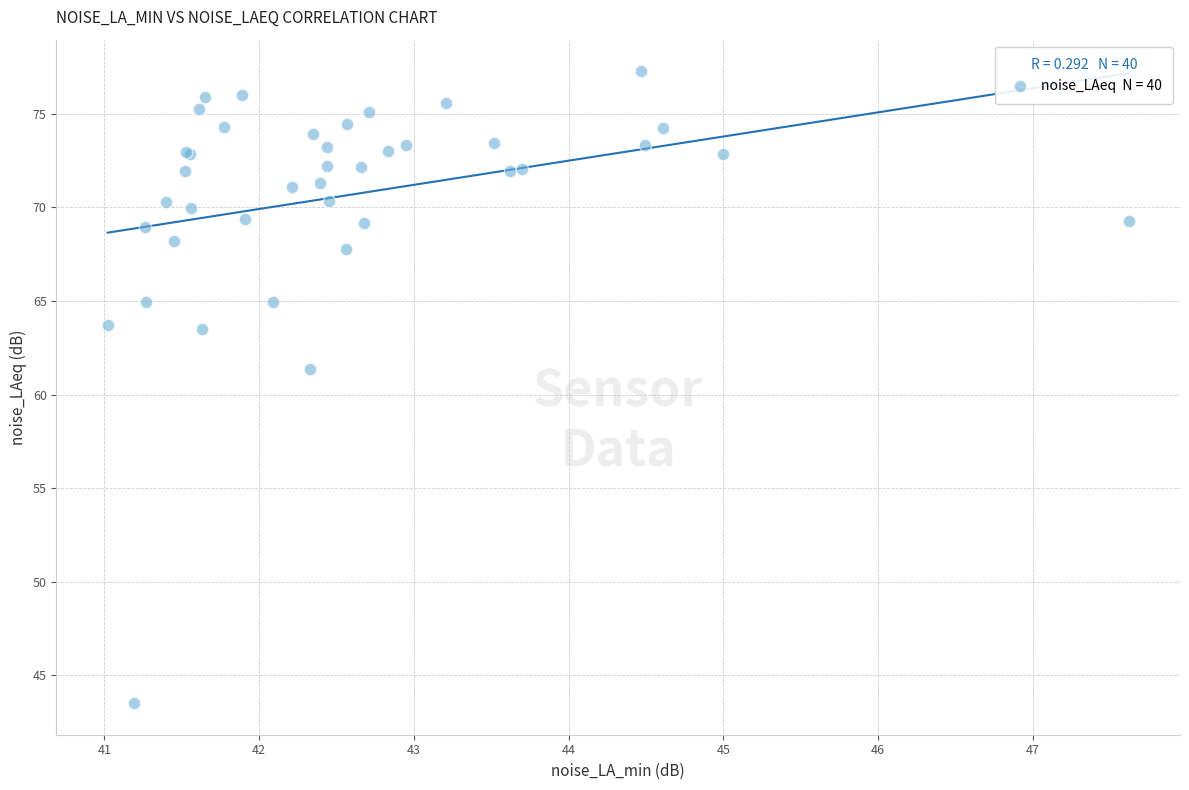

What Y value in the scatter plot is closest to 60?

61.4